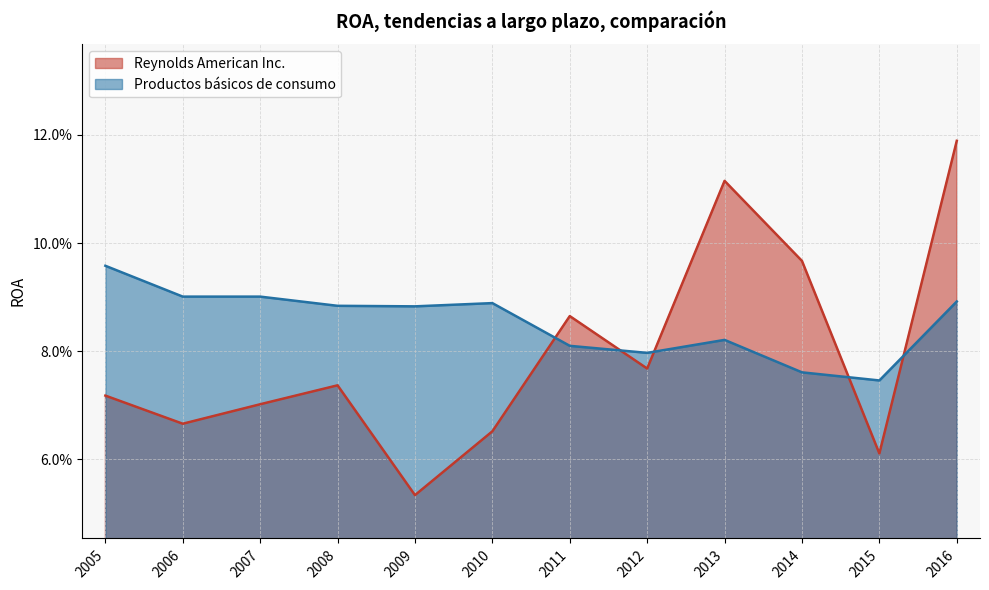

Is the value of Reynolds American Inc. at 2008 greater than the value of Productos básicos de consumo at 2010?

No